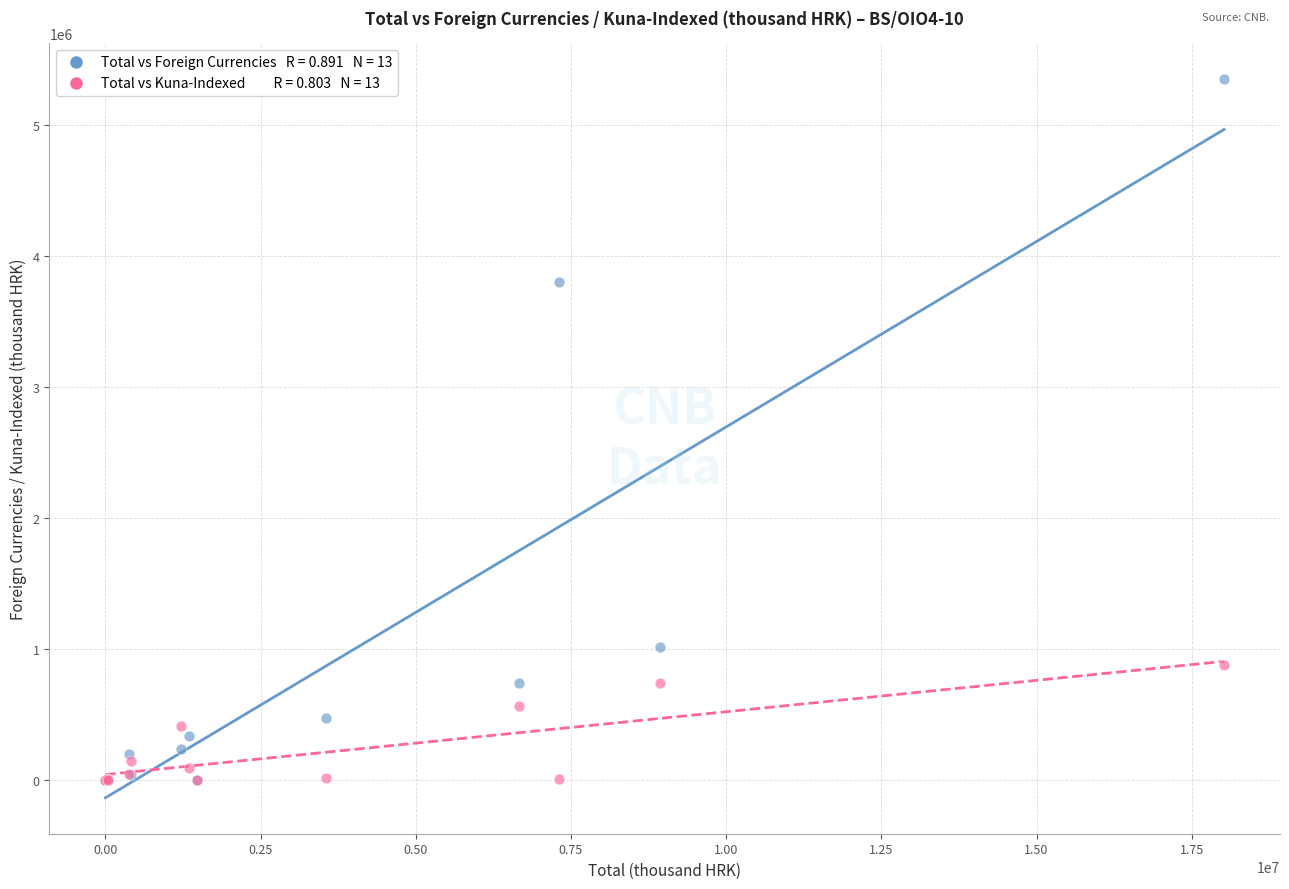

Across all series, what Y value is closest to 2677527?

3801381